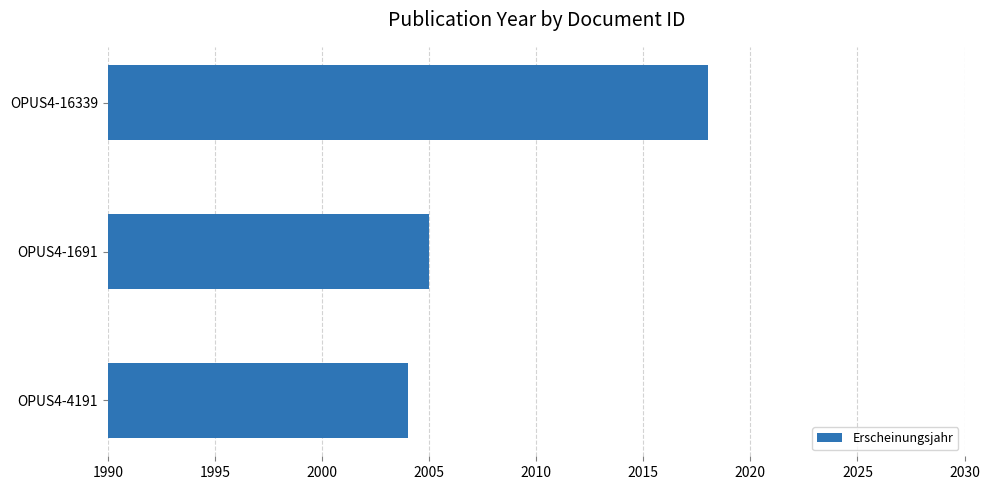

Count the number of categories in the chart.

3